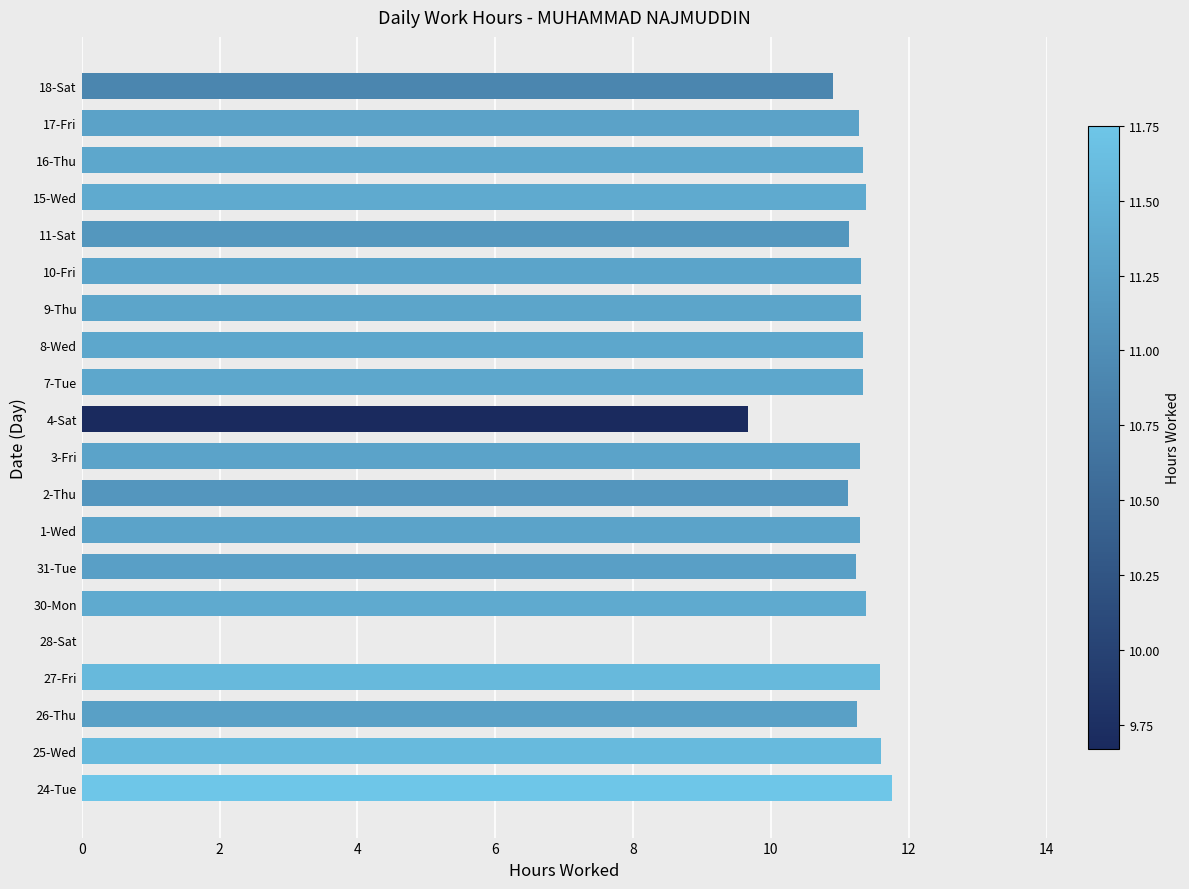

Approximately how many times larger is the value at 2-Thu compared to 17-Fri?

1.0